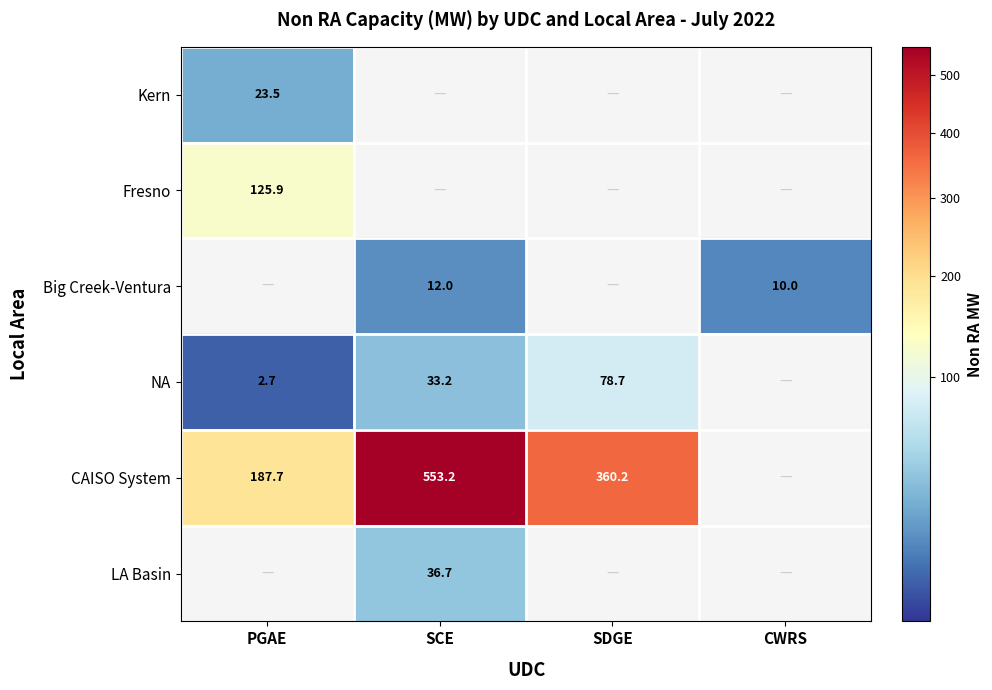

Is it true that Big Creek-Ventura equals 6.5 at SCE?

False